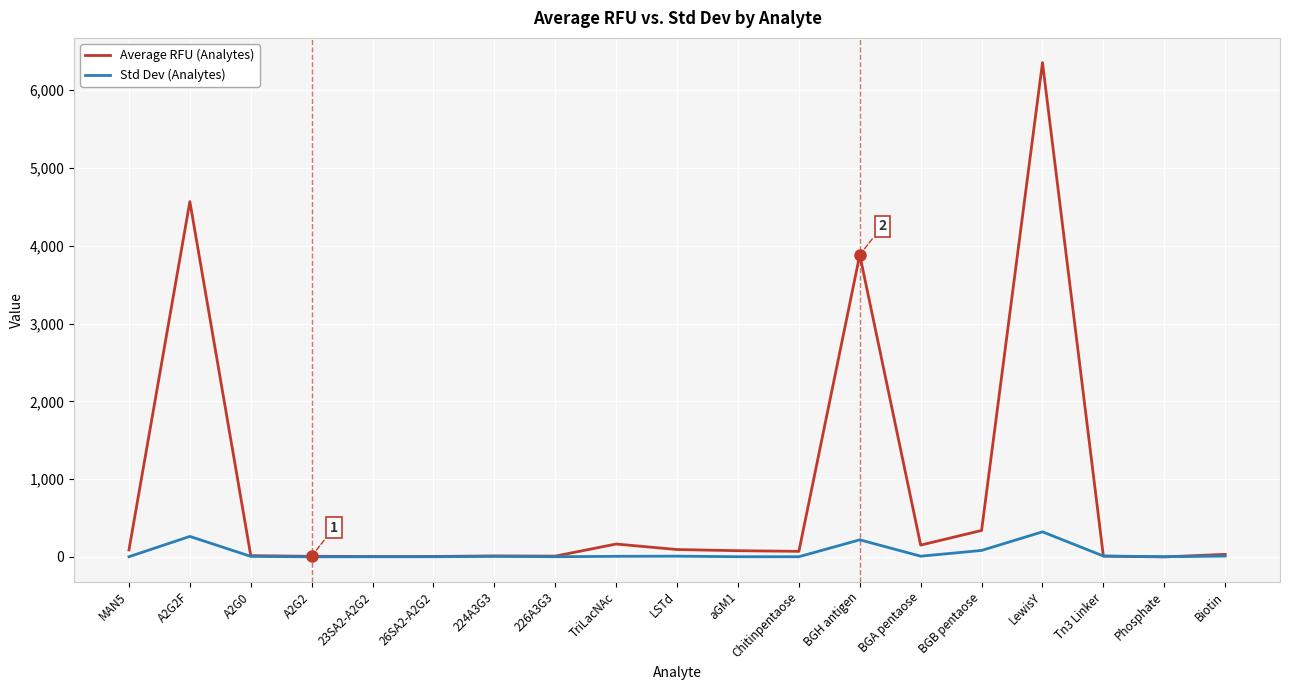

Which series has the widest spread of values?

Average RFU (Analytes)